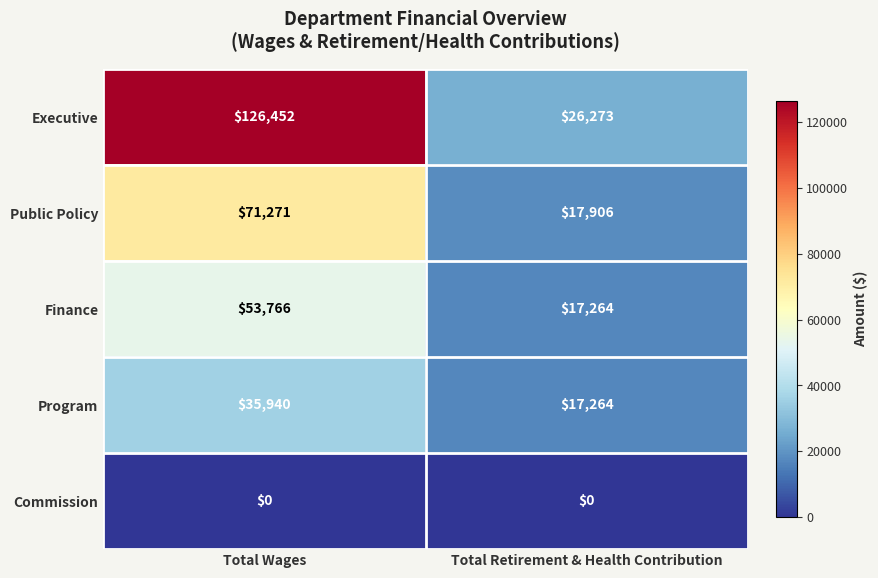

Reading right to left, transcribe all the data shown in this chart.

Executive: 26273	126452
Public Policy: 17906	71271
Finance: 17264	53766
Program: 17264	35940
Commission: 0	0